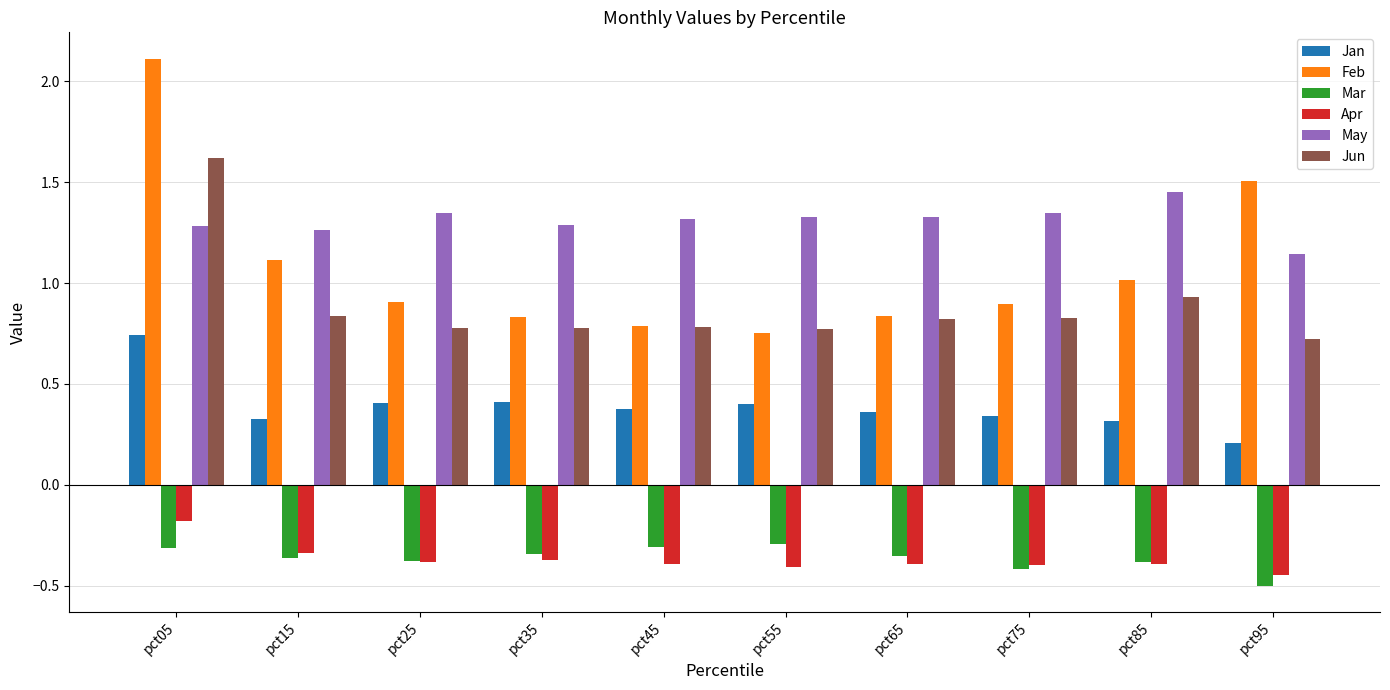

Which category has the highest value in the May series?

pct85